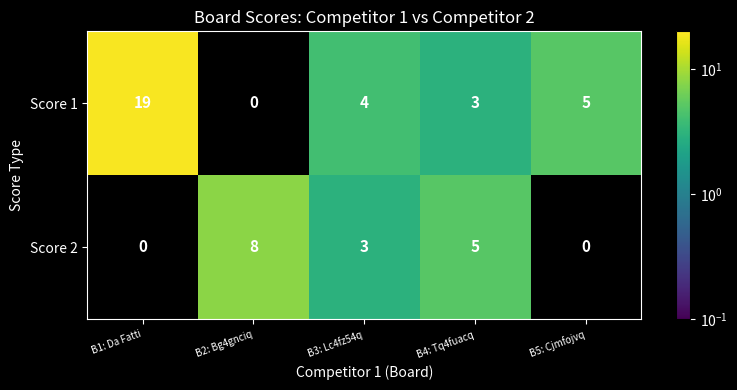

Which series has the widest spread of values?

Score 1